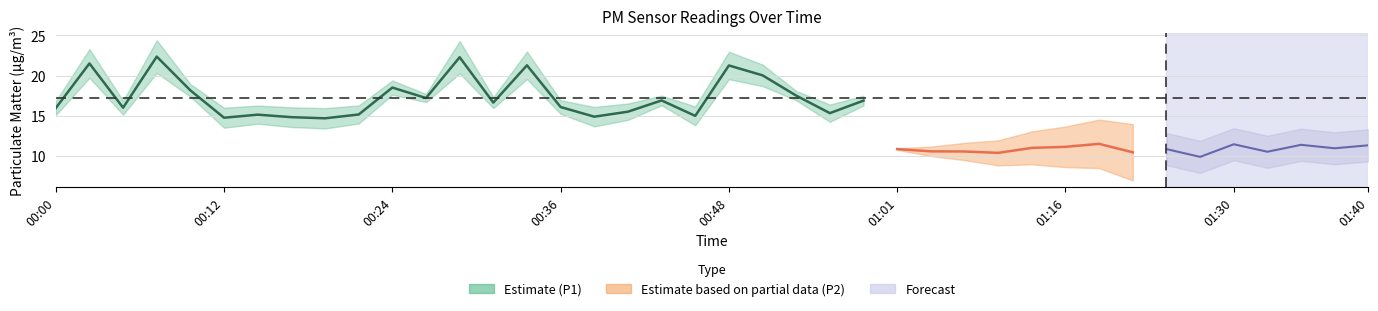

Read the P2 value at 01:27.

9.9